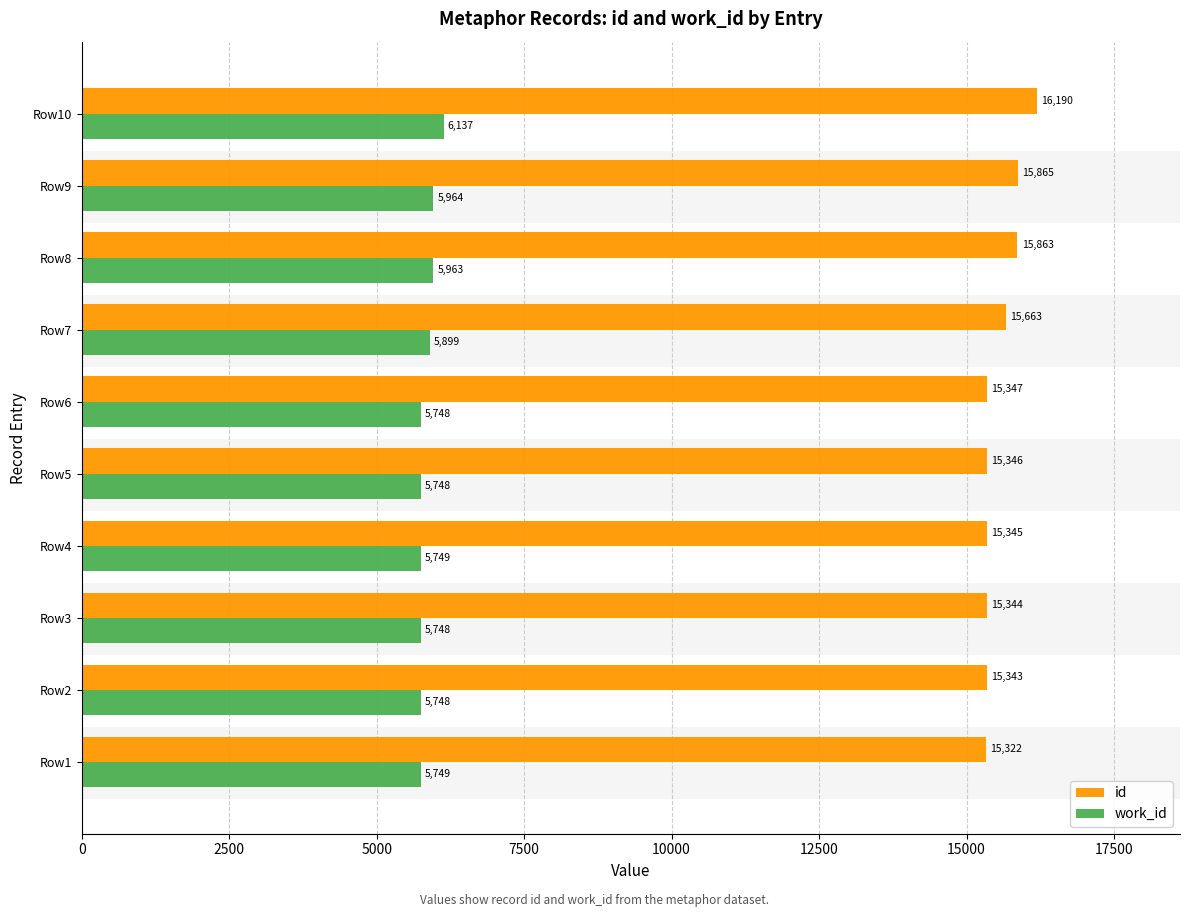

Between Row1 and Row7, which series saw the biggest shift?

id